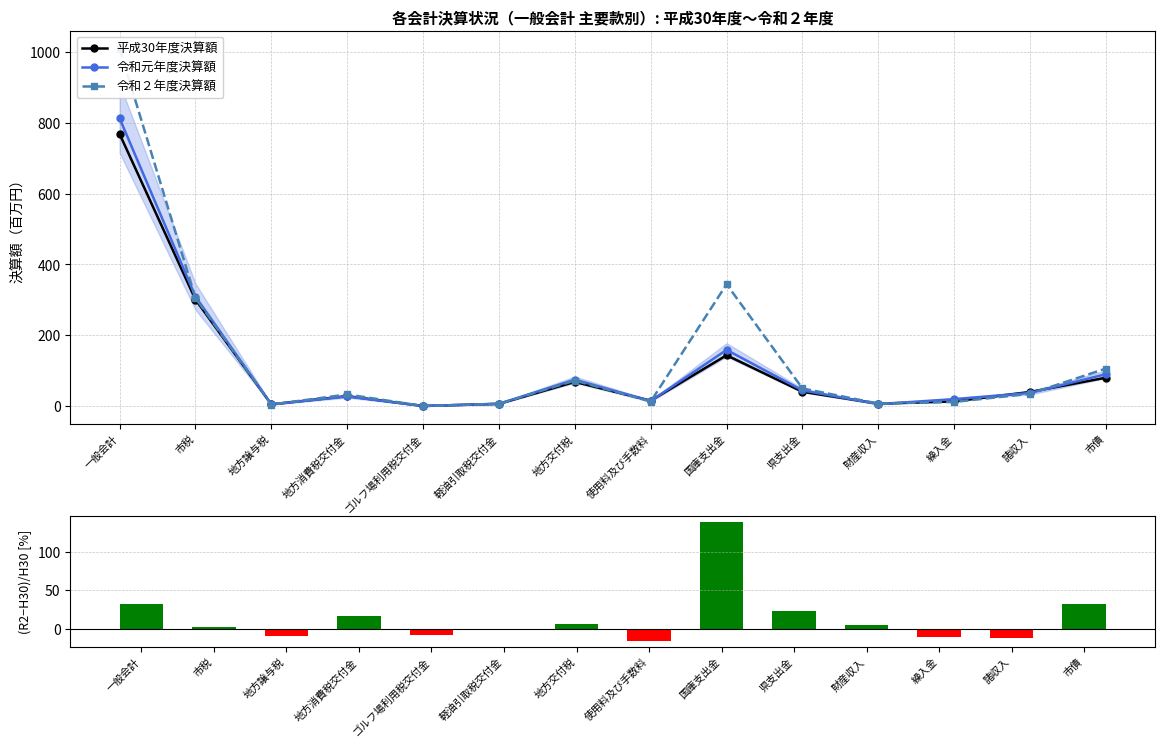

How many values in the 令和元年度決算額 series are below 37?

7